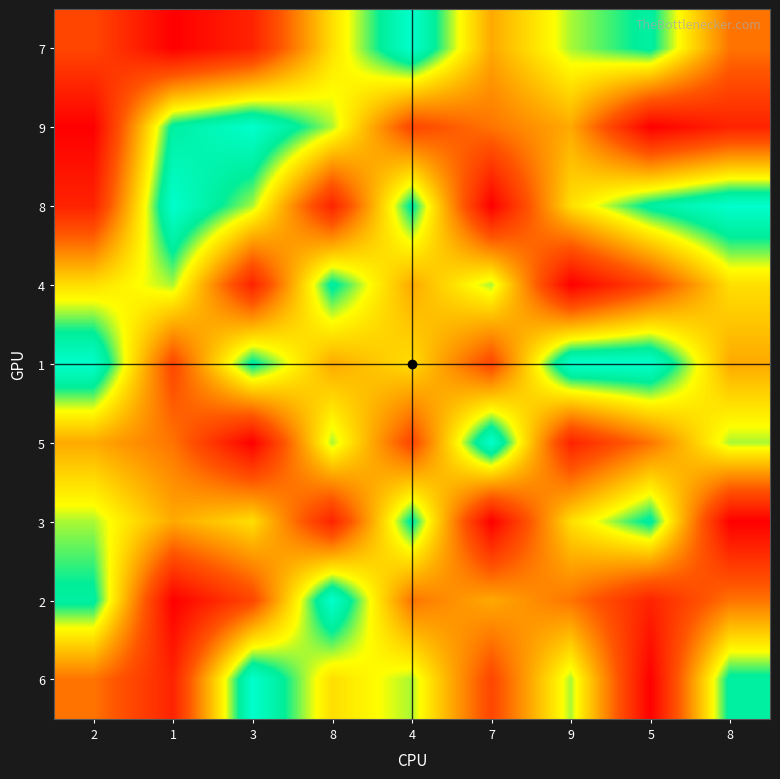

How many categories are shown in the chart?

9